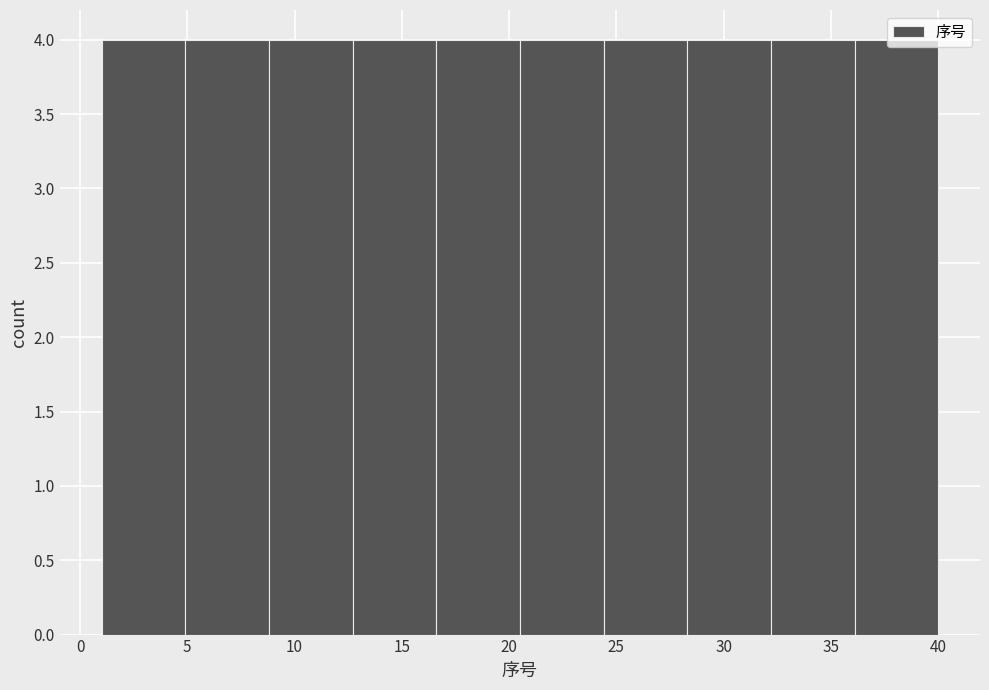

Reading left to right, transcribe this chart: for each bar, give the range it covers on the x-axis and its height. Neither the bar edges nor the heights are printed on the chart, so give them approximately, as read against the axes.

1.0 to 4.9: 4
4.9 to 8.8: 4
8.8 to 12.7: 4
12.7 to 16.6: 4
16.6 to 20.5: 4
20.5 to 24.4: 4
24.4 to 28.3: 4
28.3 to 32.2: 4
32.2 to 36.1: 4
36.1 to 40.0: 4